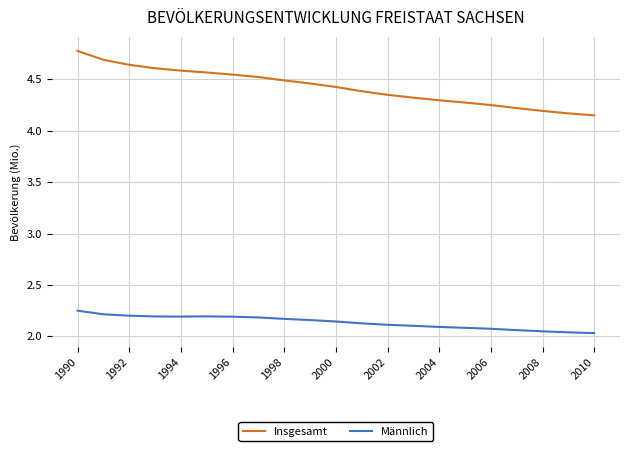

Which series has the largest total across all categories?

Insgesamt